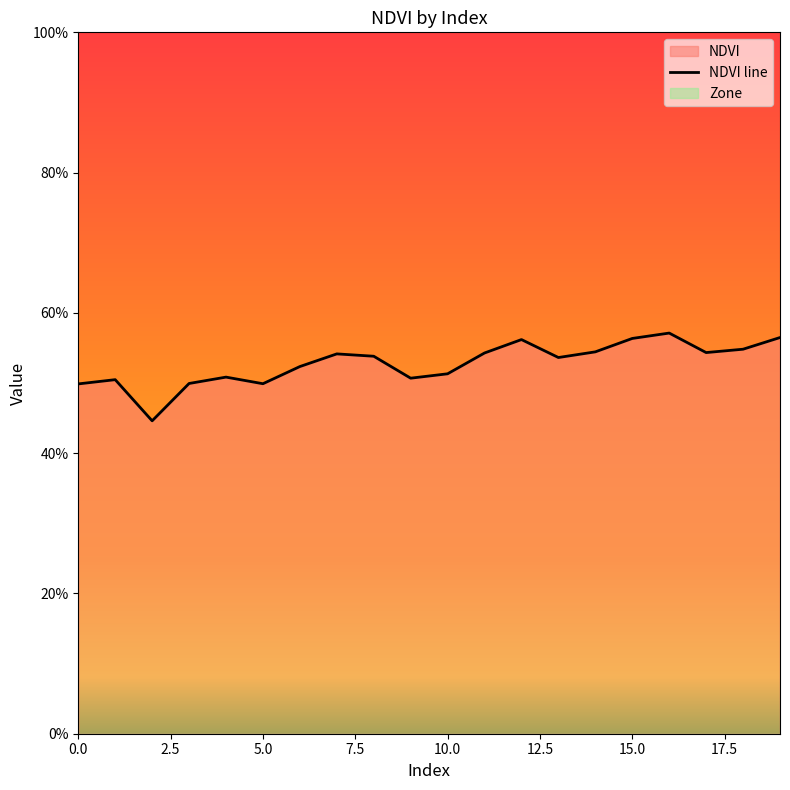

What is the value of the 2nd point from the left?

0.5